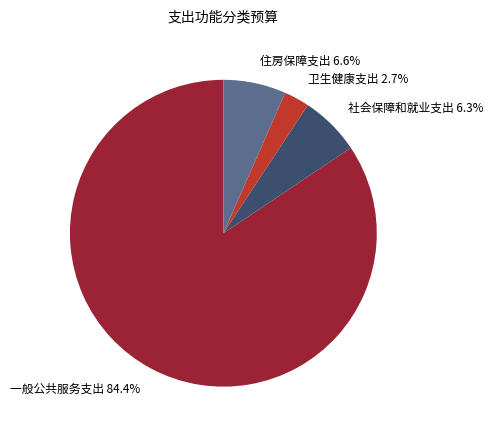

The 卫生健康支出 slice represents 3% of the pie. True or false?

True